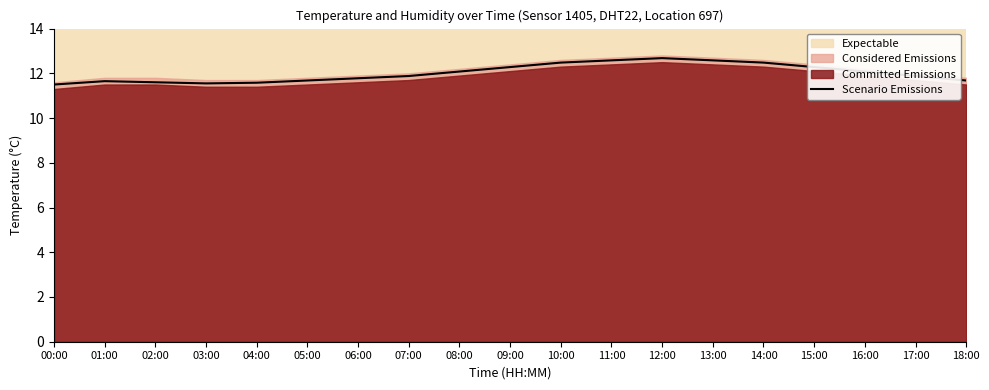

List the labels in order of value, smallest first.

00:00, 03:00, 04:00, 02:00, 01:00, 05:00, 18:00, 06:00, 07:00, 17:00, 08:00, 16:00, 09:00, 15:00, 10:00, 14:00, 11:00, 13:00, 12:00